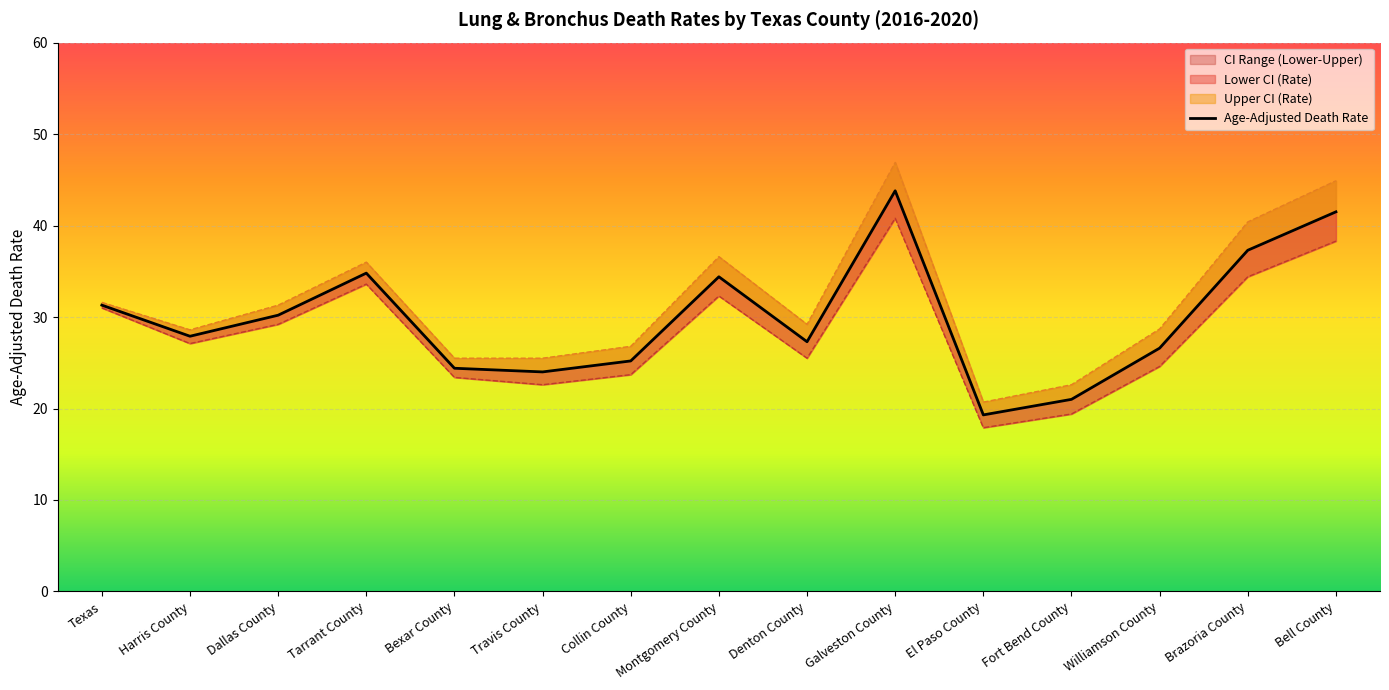

At which category does Lower CI (Rate) reach its first local valley?

Harris County